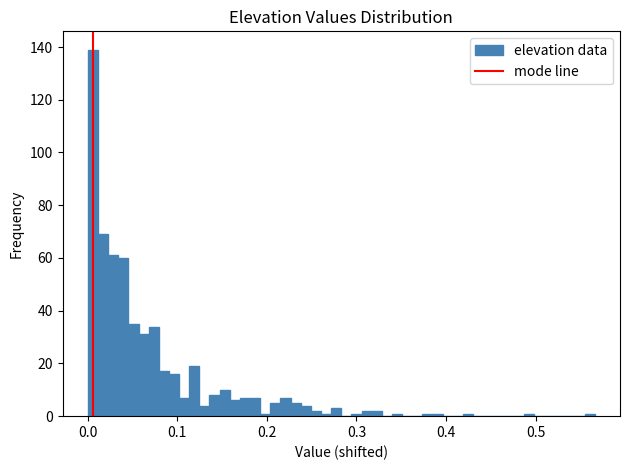

Around what value on the x-axis is the tallest bar? Give the approximate position of its centre, as read against the axis.

0.01